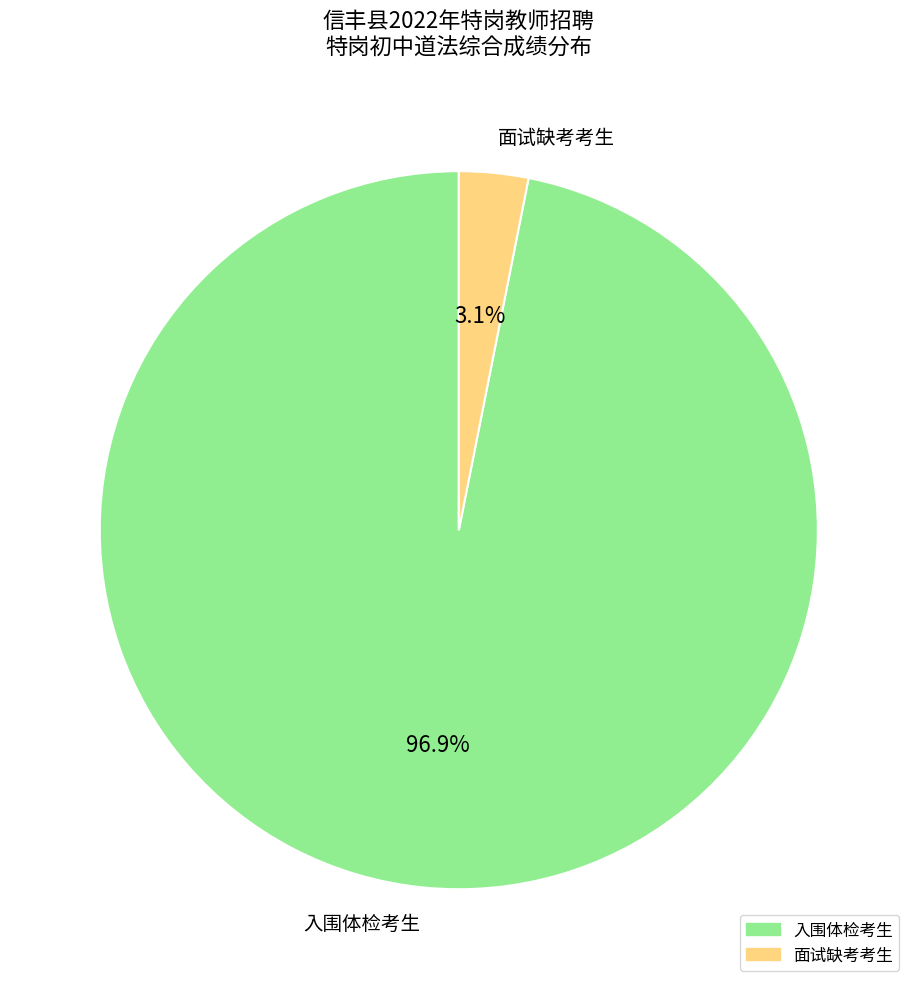

Combined, do 面试缺考考生 and 入围体检考生 account for over 50%?

Yes